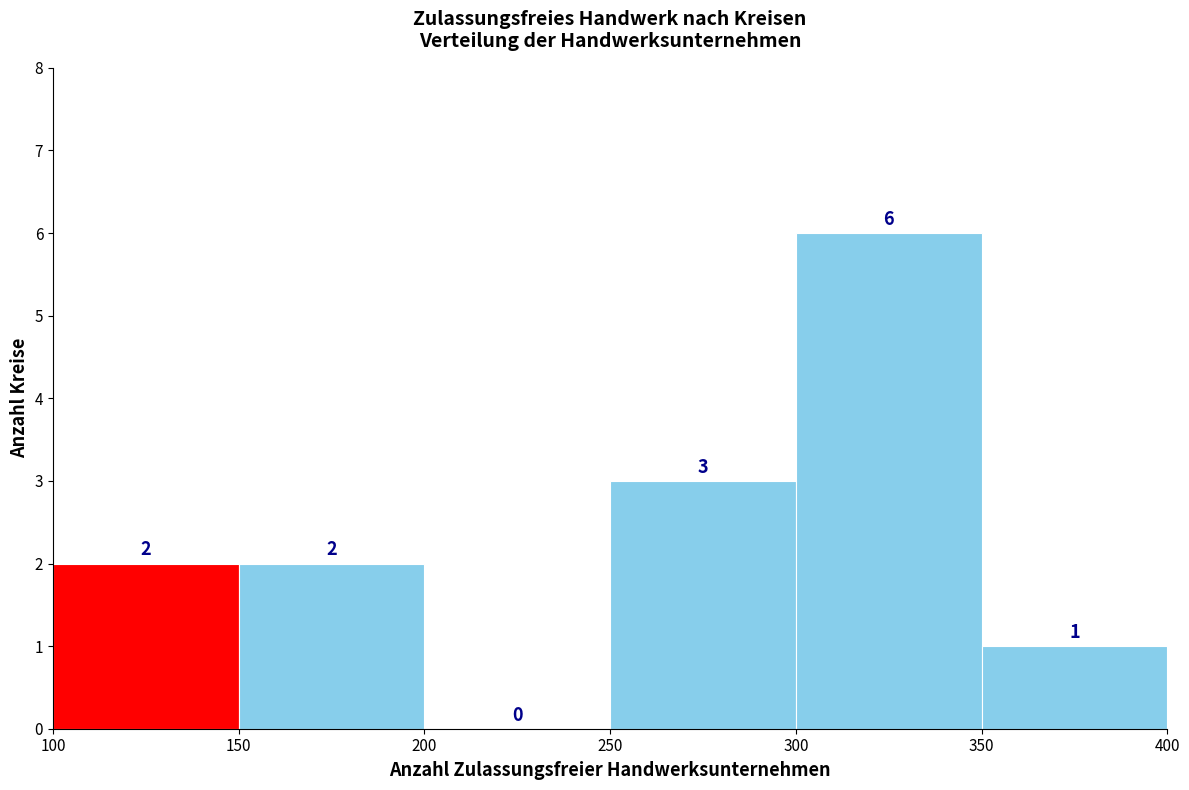

Reading left to right, transcribe this chart: for each bar, give the range it covers on the x-axis and its height.

100 to 150: 2
150 to 200: 2
200 to 250: 0
250 to 300: 3
300 to 350: 6
350 to 400: 1